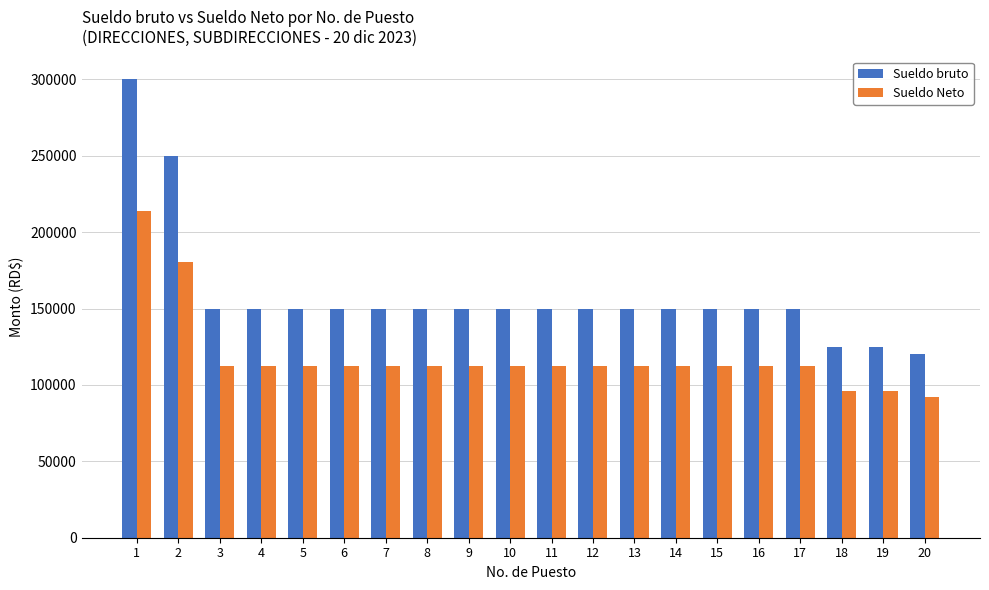

Which category has the highest value in the Sueldo bruto series?

1